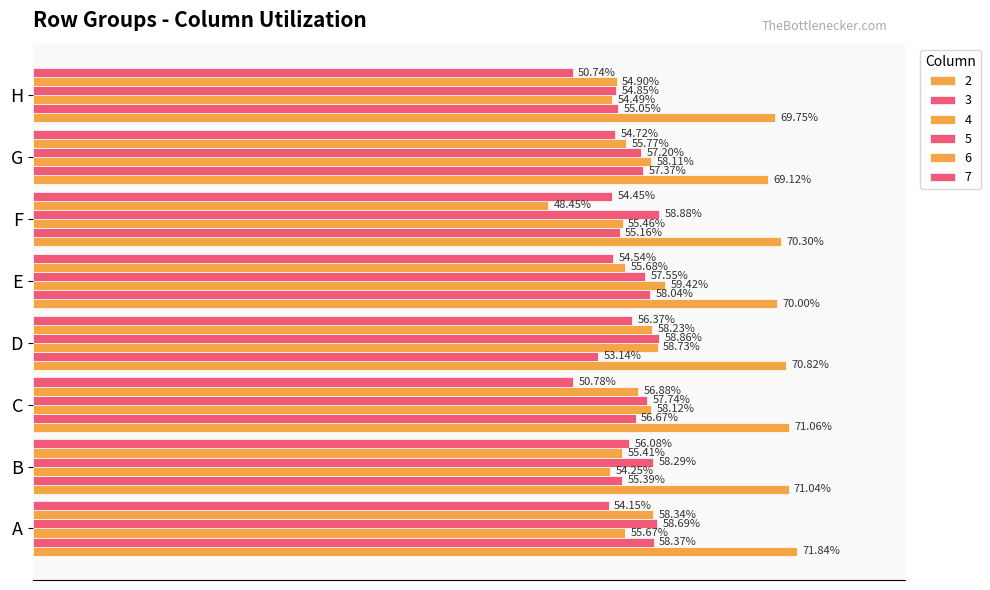

What is the maximum value shown in the chart?

0.7